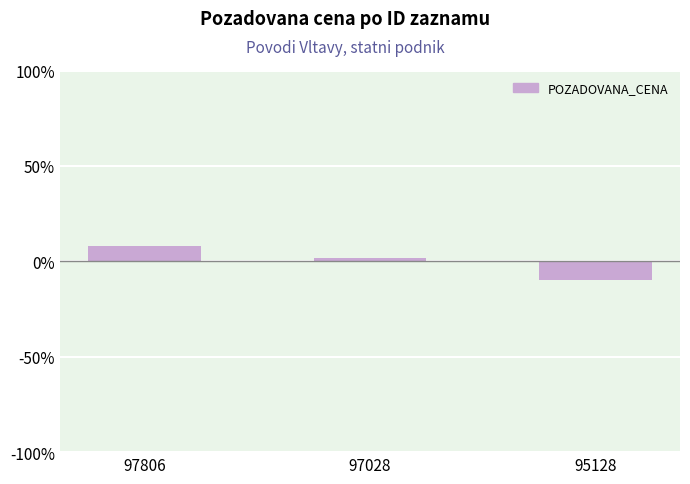

Is it true that the value at 95128 is -10.0?

True